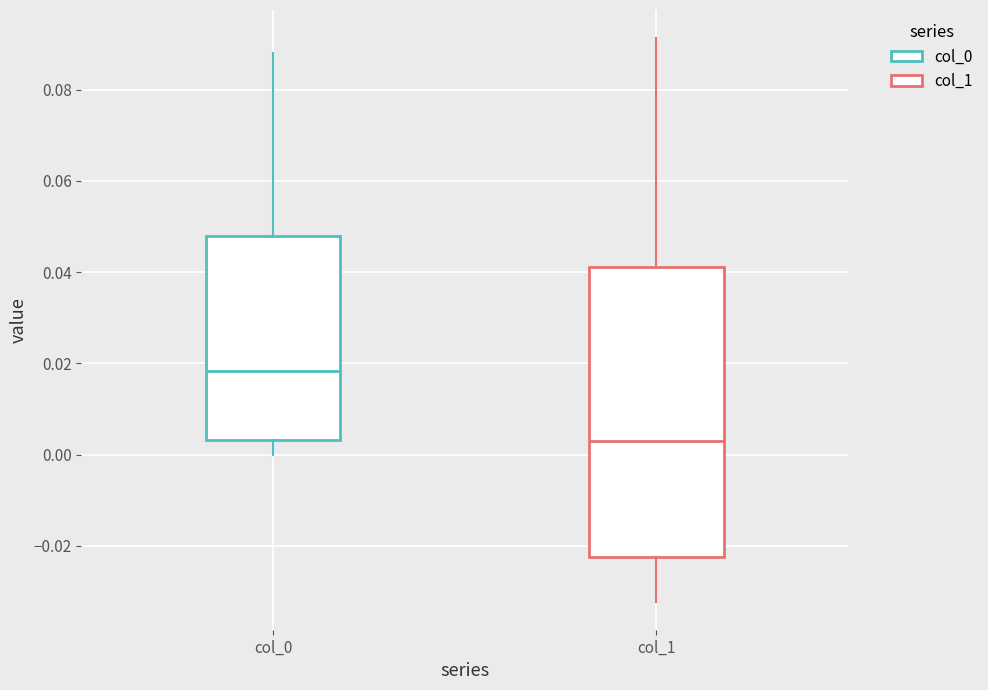

Which box has the lowest median line?

col_1